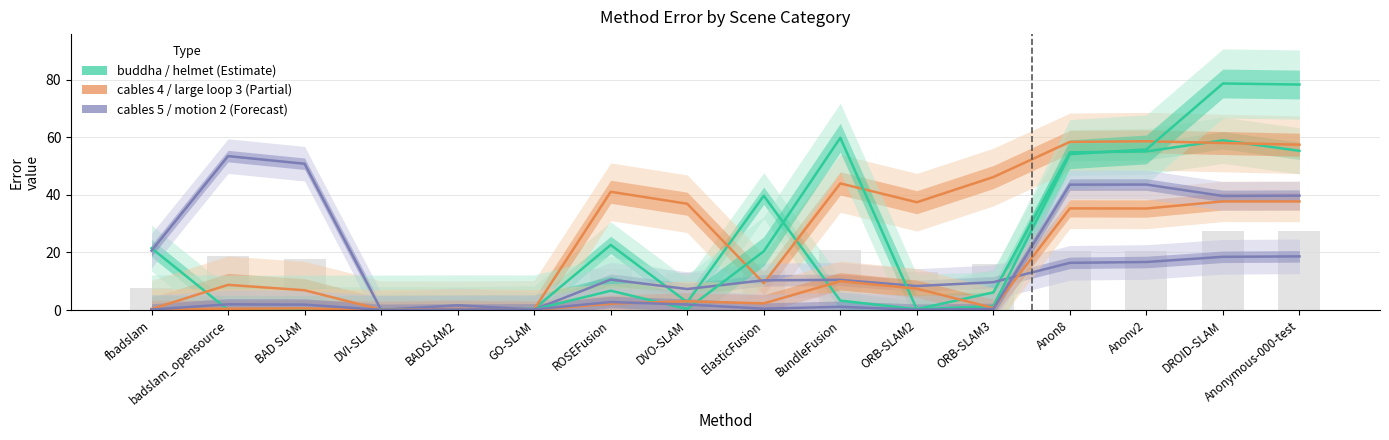

True or false: motion 2 has a value of 0.4 at ORB-SLAM3.

True